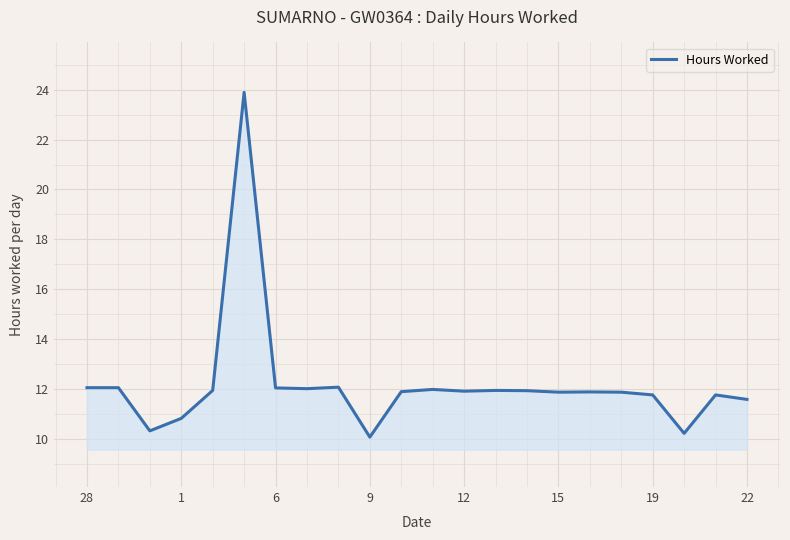

What is the minimum value shown in the chart?

10.1